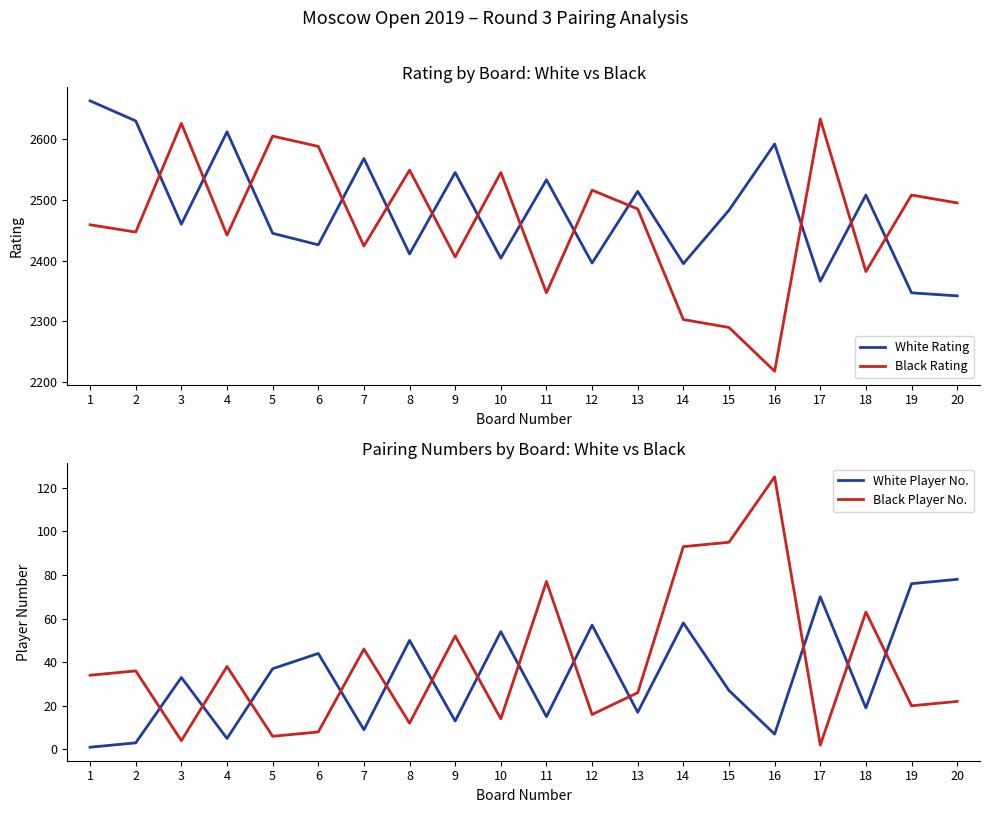

What is the difference between the White Player No. values at 2 and 13?

14